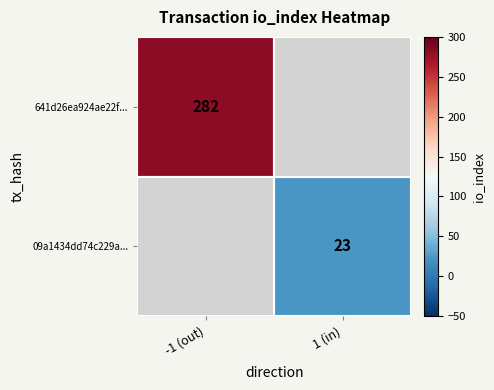

The value of 641d26ea924ae22f... at -1 (out) is 282. True or false?

True